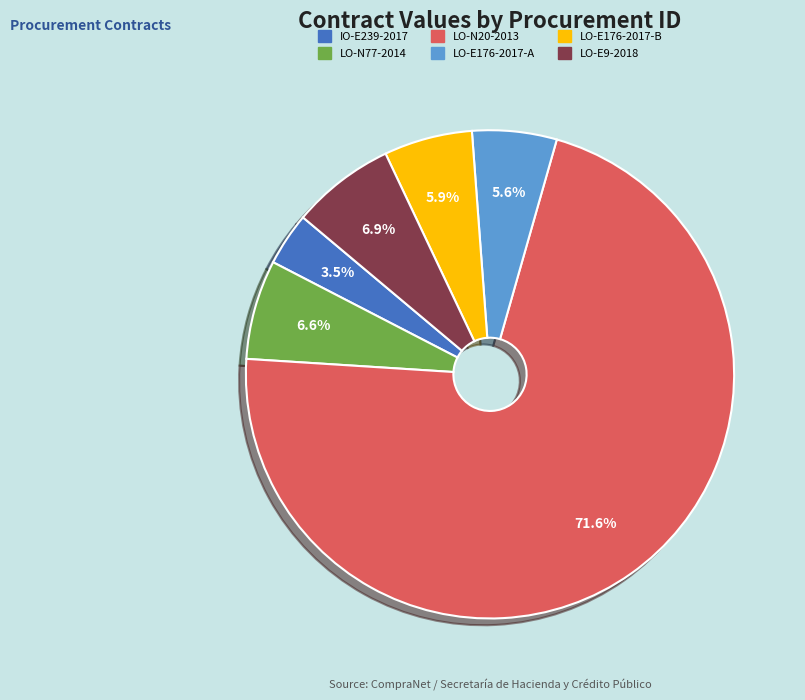

Does any single category account for the majority?

Yes